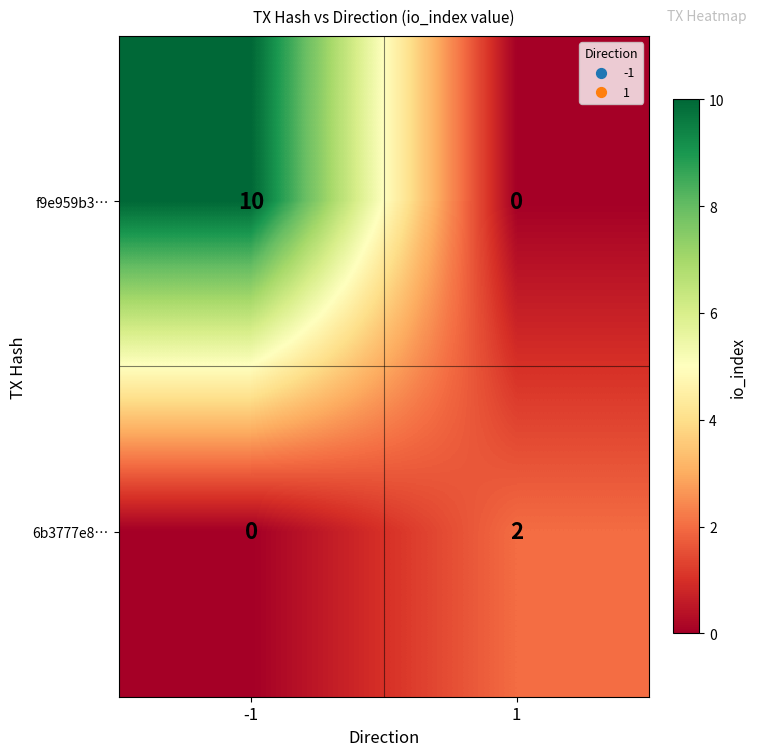

Is it true that 6b3777e8… equals 2 at 1?

True